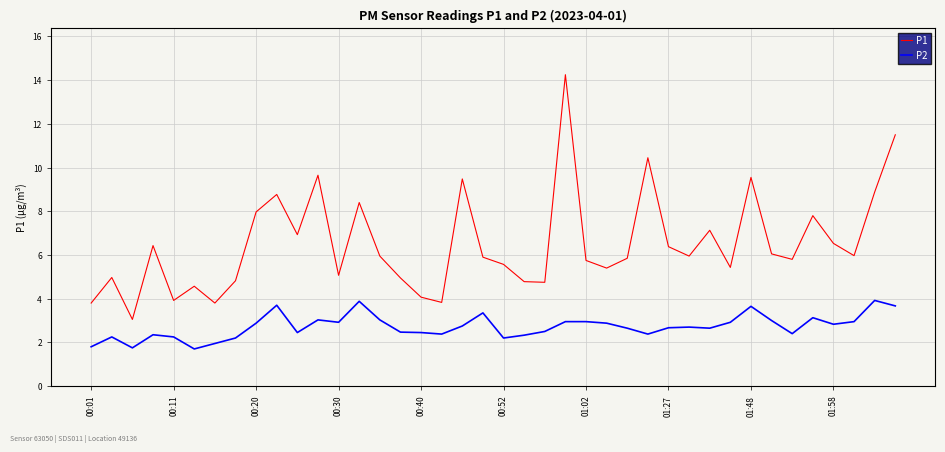

What is the highest value of the P2 series?

3.9